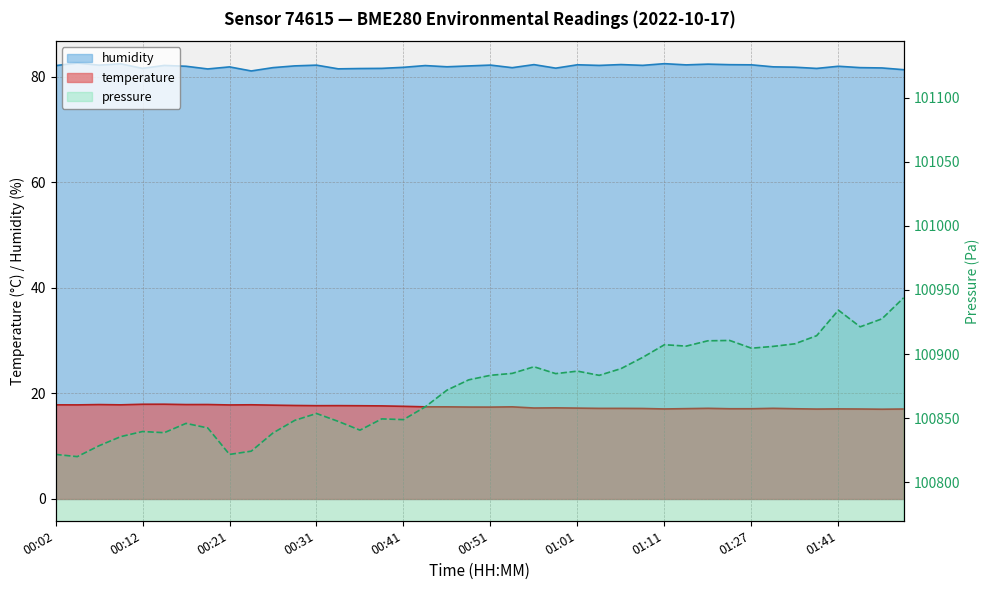

Where is the first local minimum for temperature?

00:04